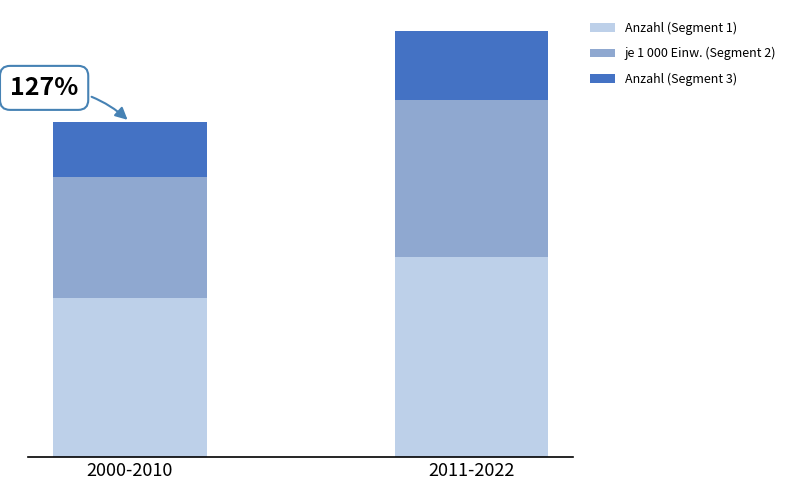

What are all the series names shown in the legend?

Anzahl (Segment 1), je 1 000 Einw. (Segment 2), Anzahl (Segment 3)